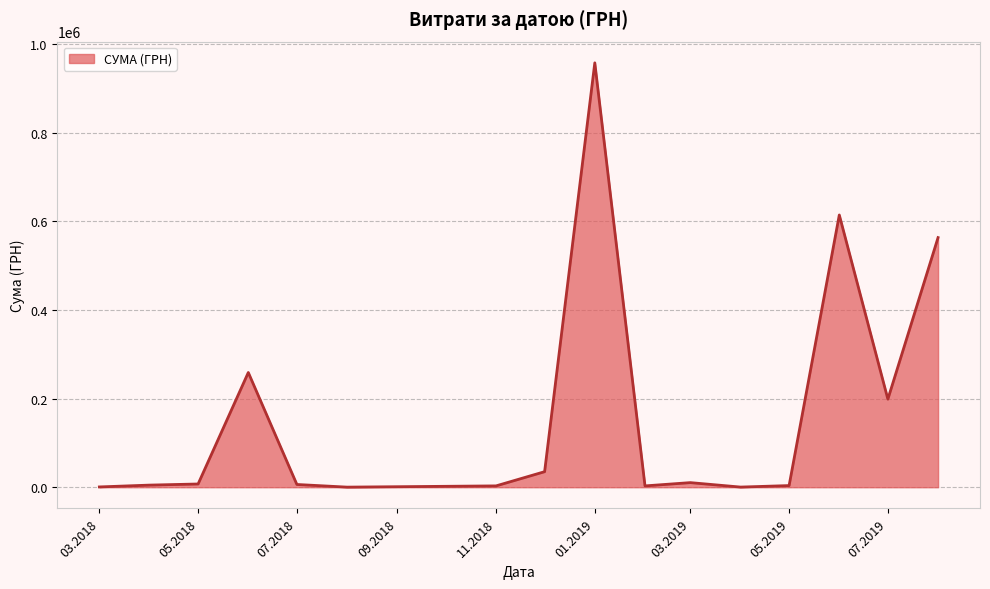

How many lines are shown in the chart?

1